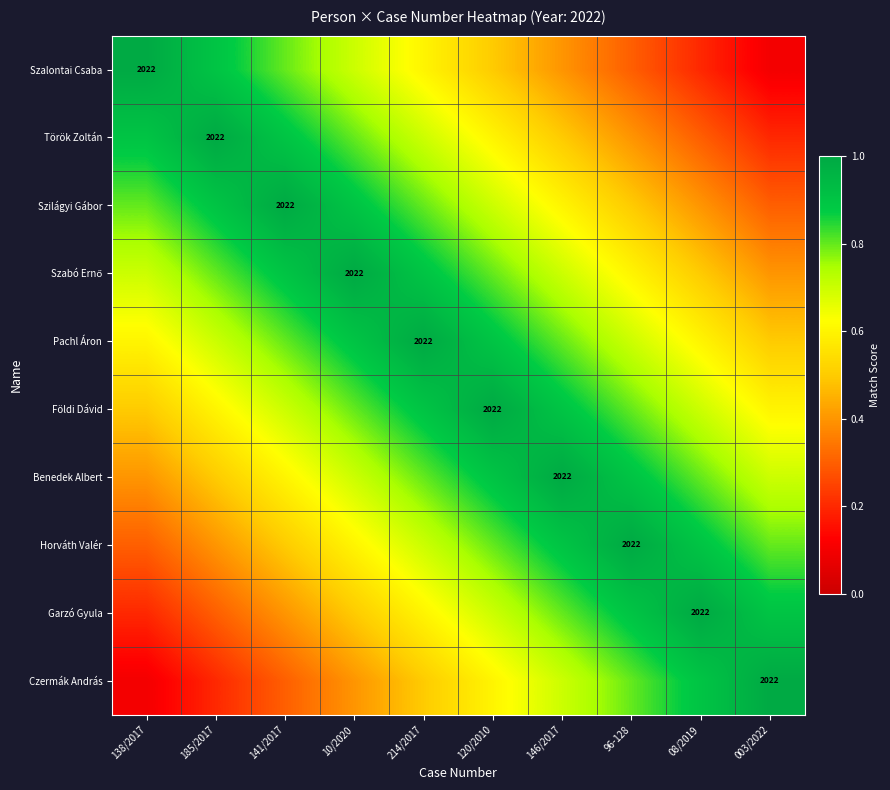

What is the spread (max minus min) of values at 10/2020?

0.6